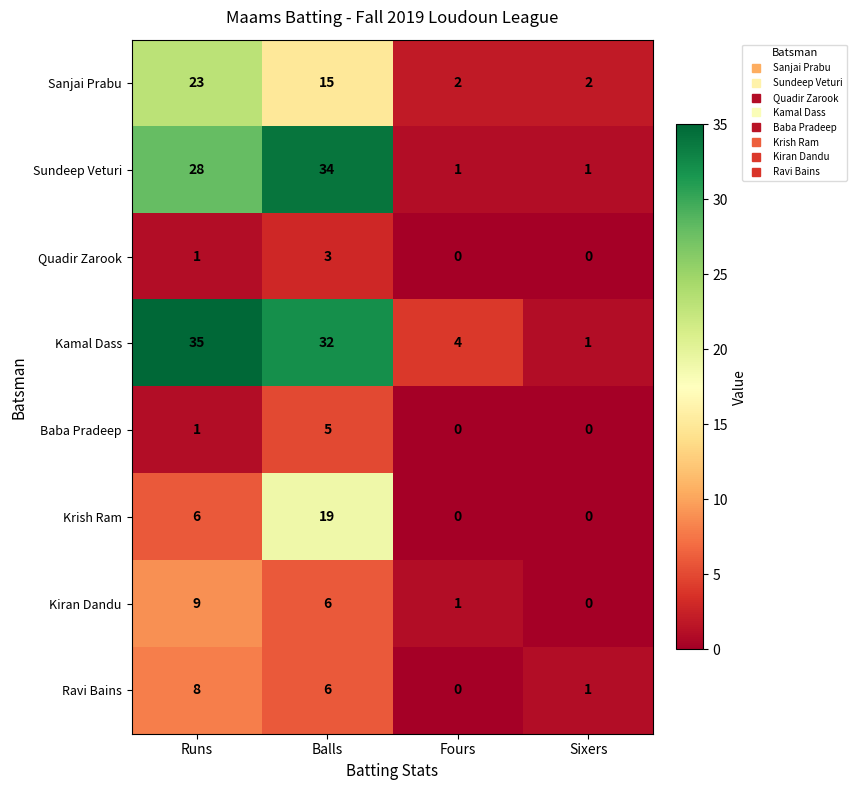

Where is Baba Pradeep nearest to the value 2?

Runs